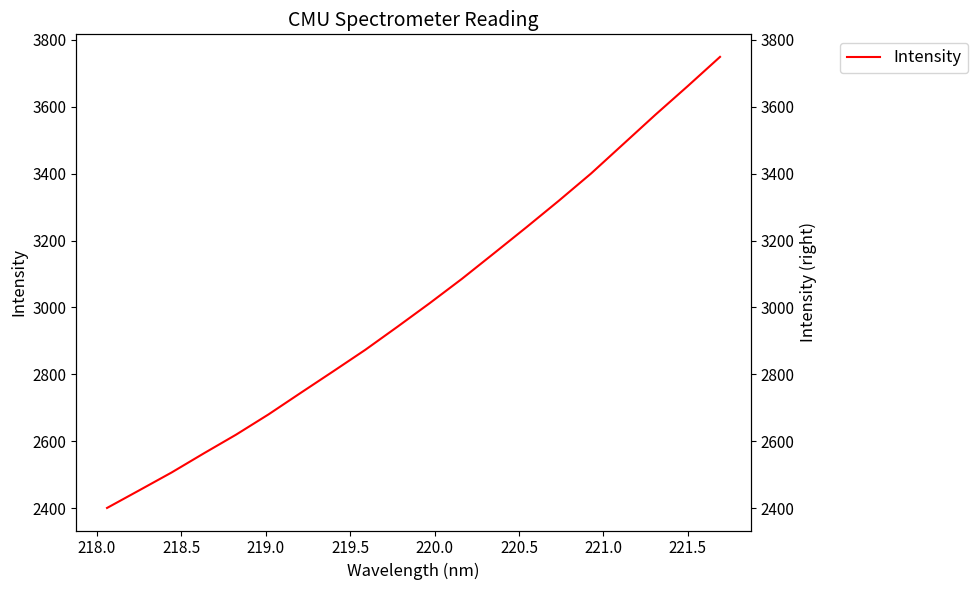

Is this an area chart (filled region under the line)?

No